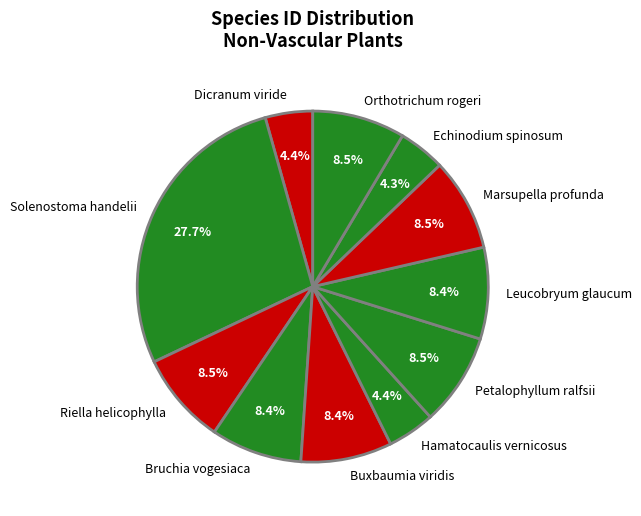

How many segments does this pie chart have?

11